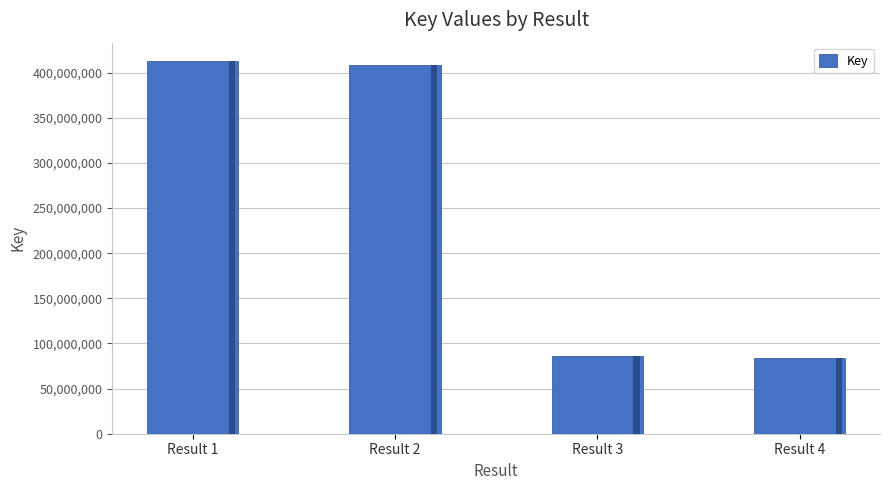

How many data points does each series have?

4